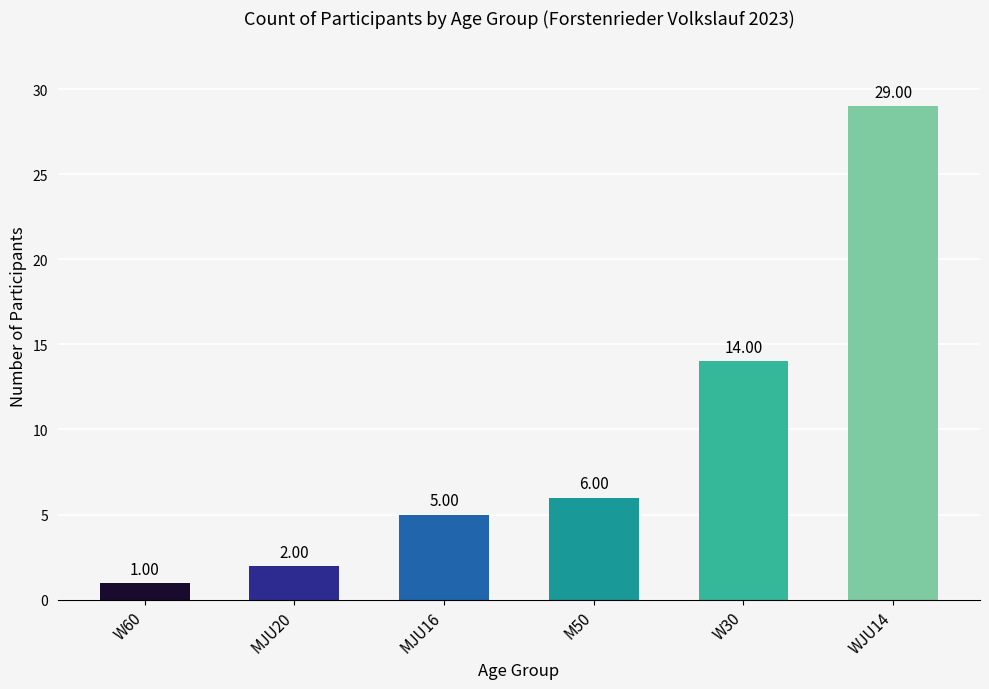

Rank the categories by value from highest to lowest.

WJU14, W30, M50, MJU16, MJU20, W60